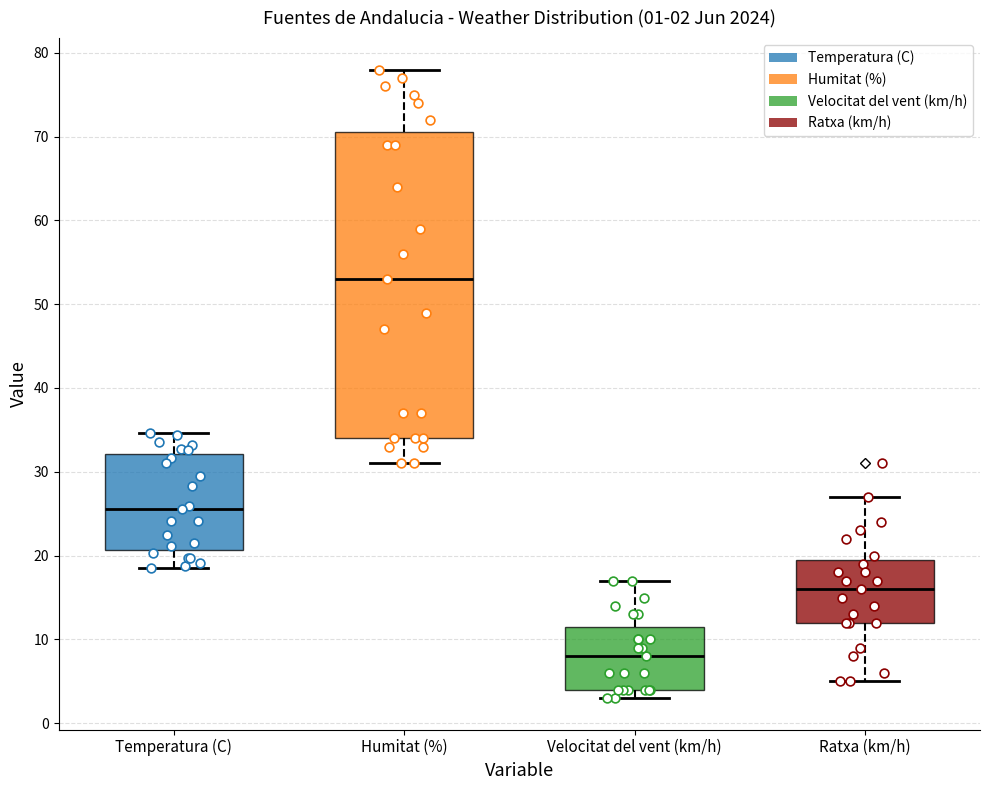

Comparing the boxes themselves (not the whiskers), which one is the tallest?

Humitat (%)